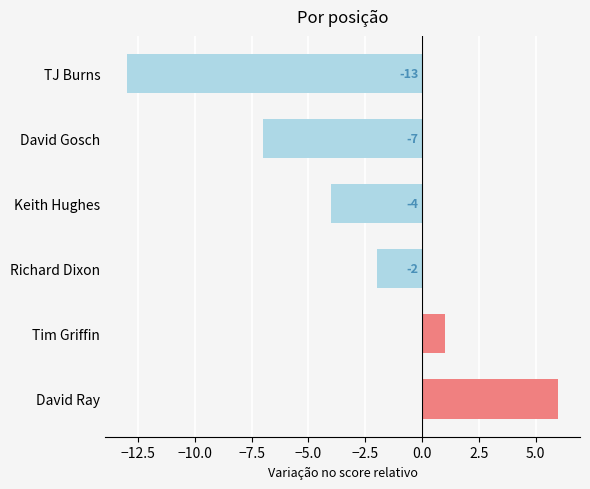

Where is the data nearest to the value -3?

Keith Hughes